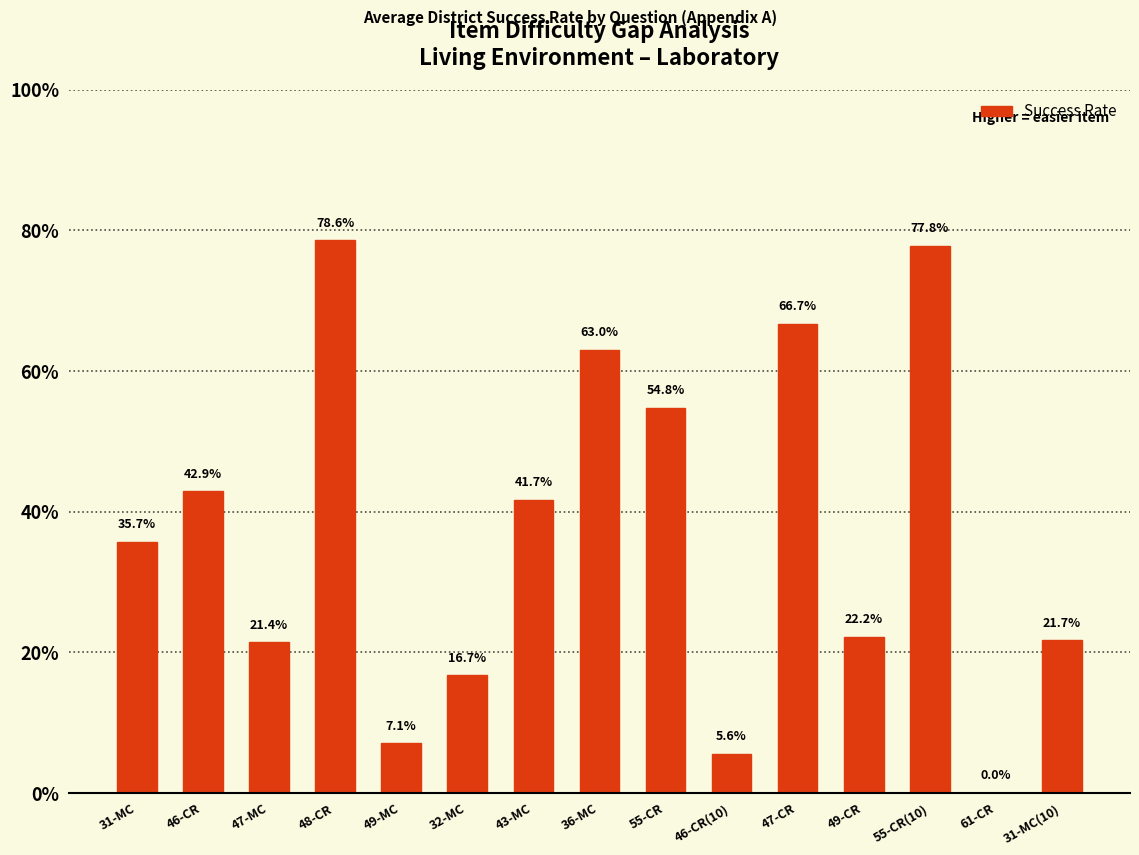

What is the label of the 3rd bar from the right?

55-CR(10)